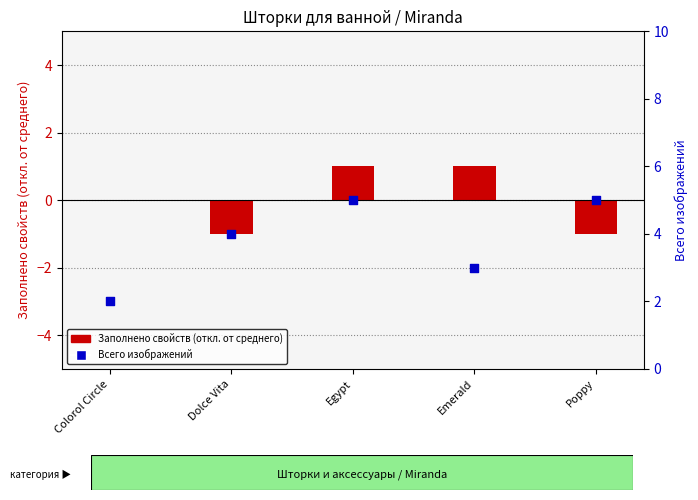

Which series reaches the maximum Y coordinate?

Всего изображений